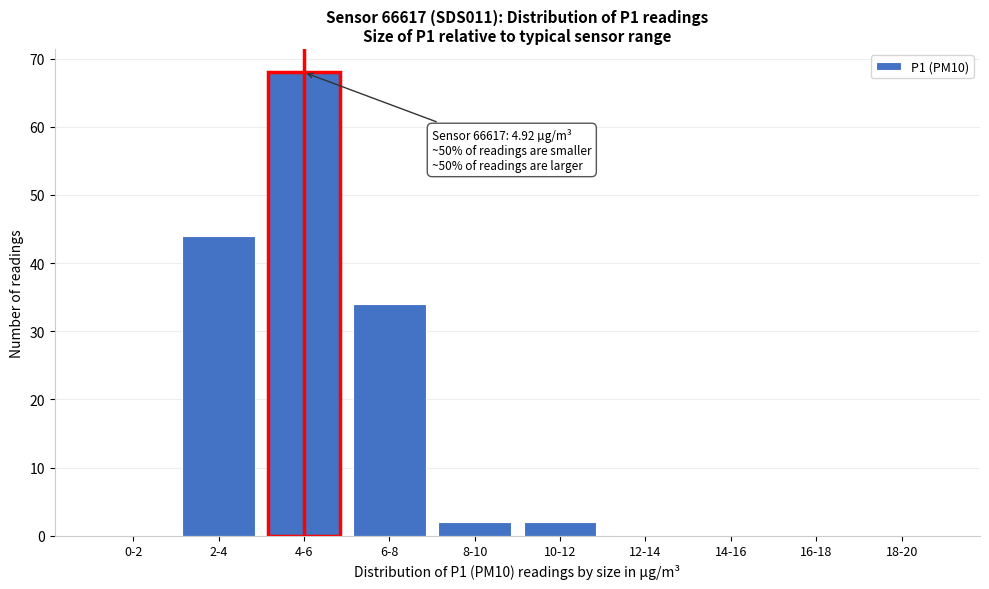

Reading right to left, transcribe all the data shown in this chart.

18-20=0	16-18=0	14-16=0	12-14=0	10-12=2	8-10=2	6-8=34	4-6=68	2-4=44	0-2=0